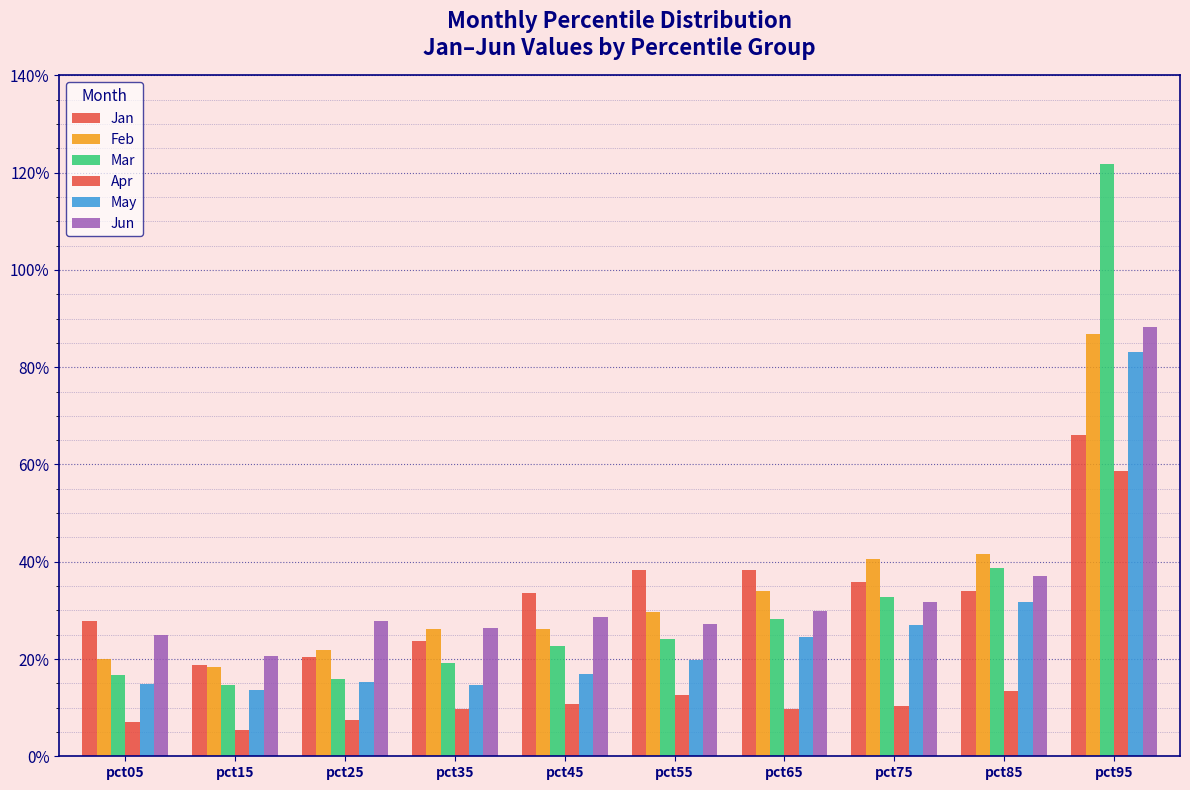

What is the highest value of the Mar series?

1.2